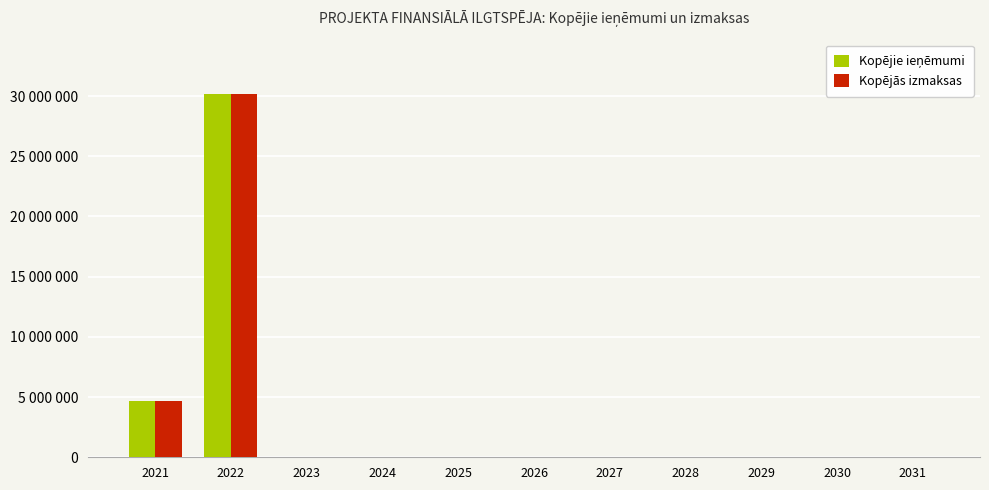

Does the chart contain stacked bars?

No